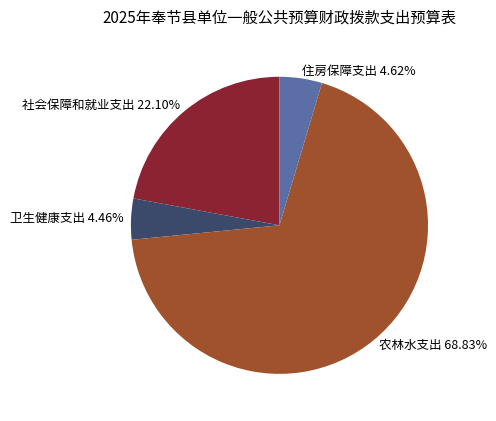

Between 卫生健康支出 4.46% and 农林水支出 68.83%, which is larger?

农林水支出 68.83%